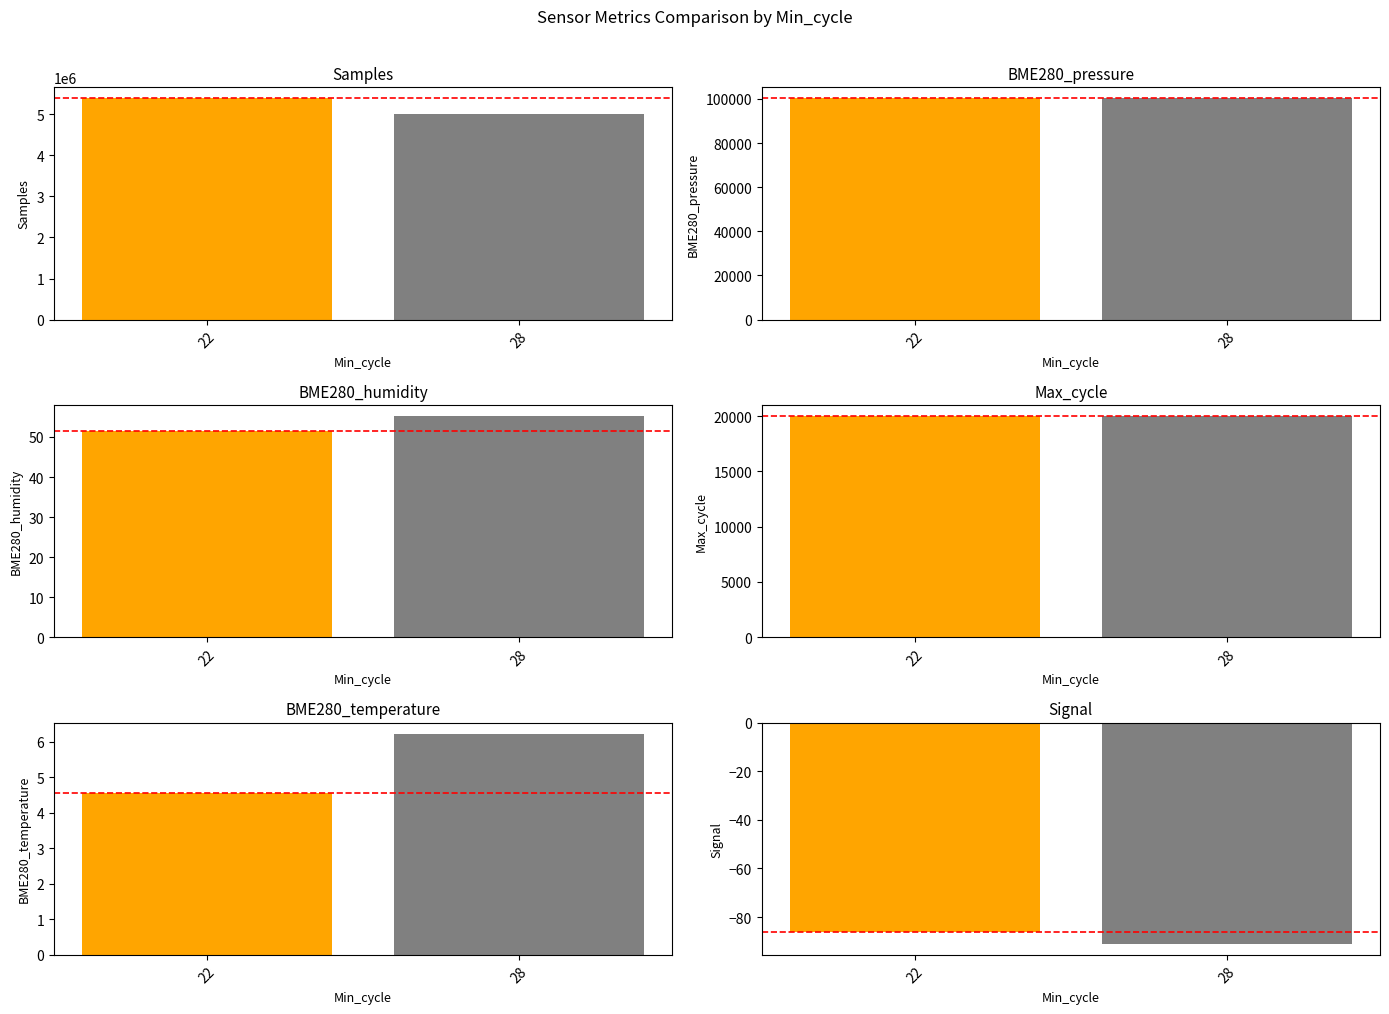

How many data points in BME280_humidity are above 55?

1